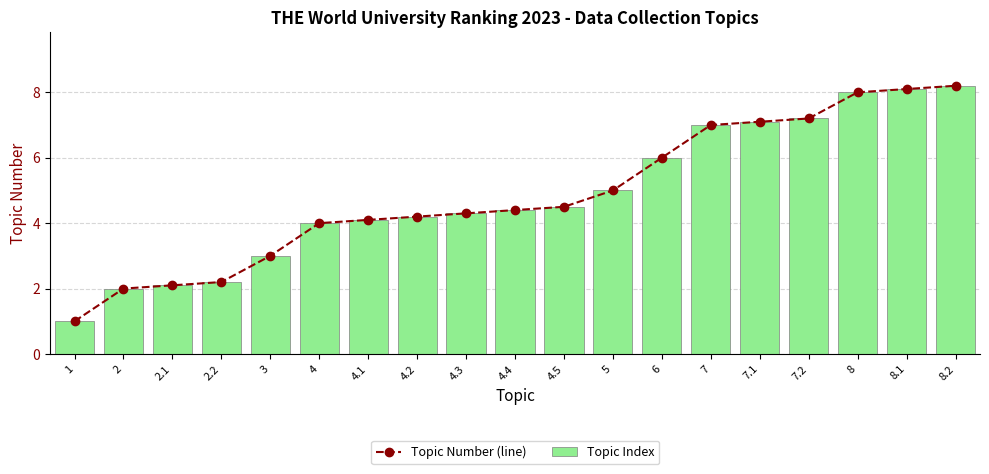

The value of Topic Number (line) at 8 is 8.0. True or false?

True